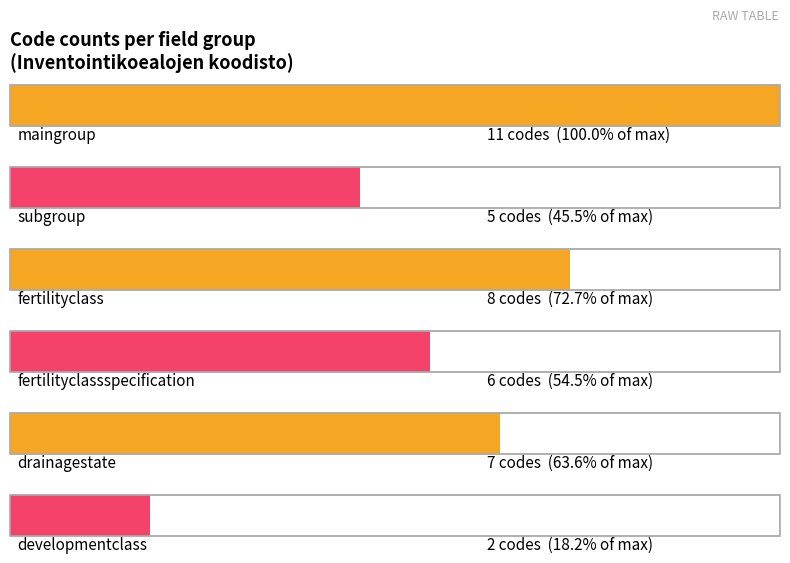

Approximately how many times larger is the value at developmentclass compared to maingroup?

0.2